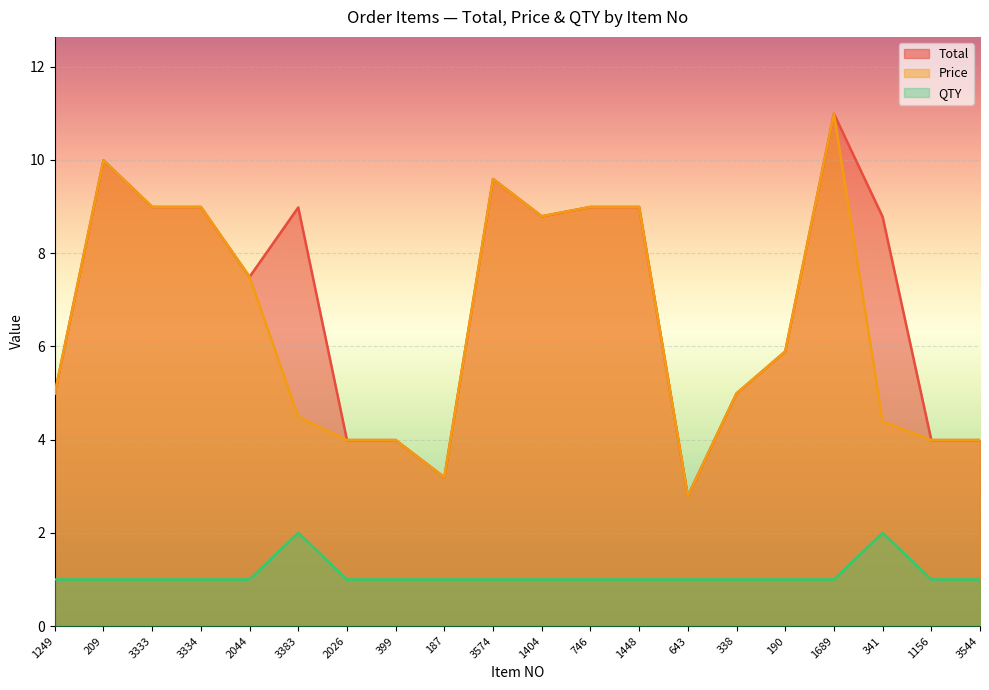

In Total, how many points are lower than both neighbors (excluding endpoints)?

4